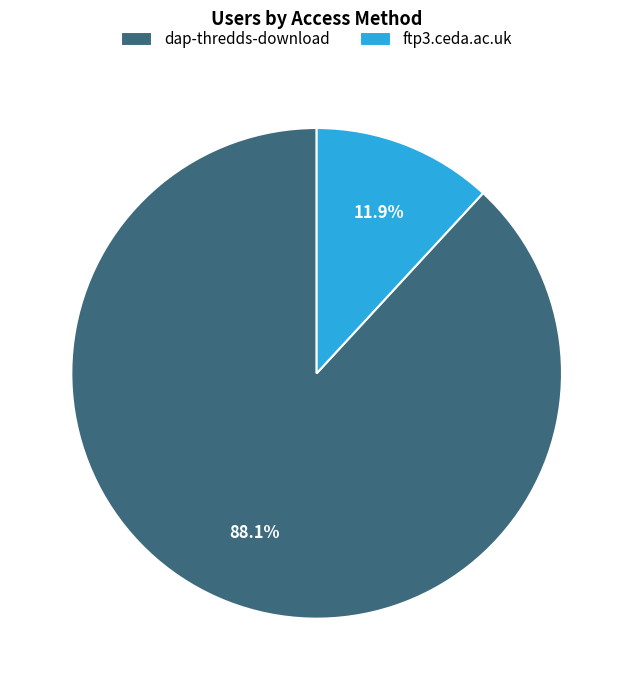

How many segments does this pie chart have?

2